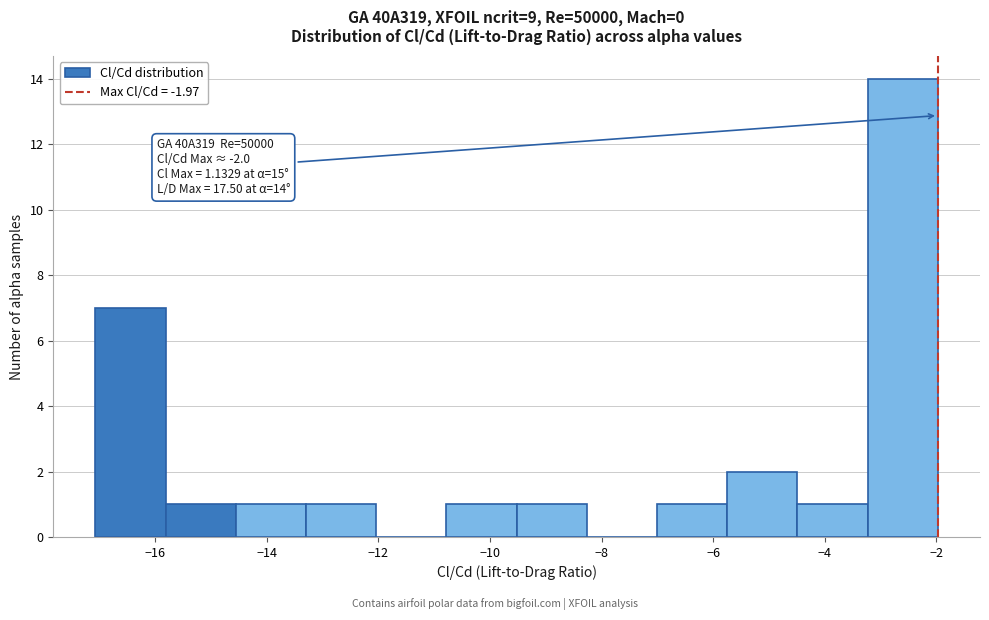

Which range on the x-axis has the tallest bar?

-3.2 to -2.0